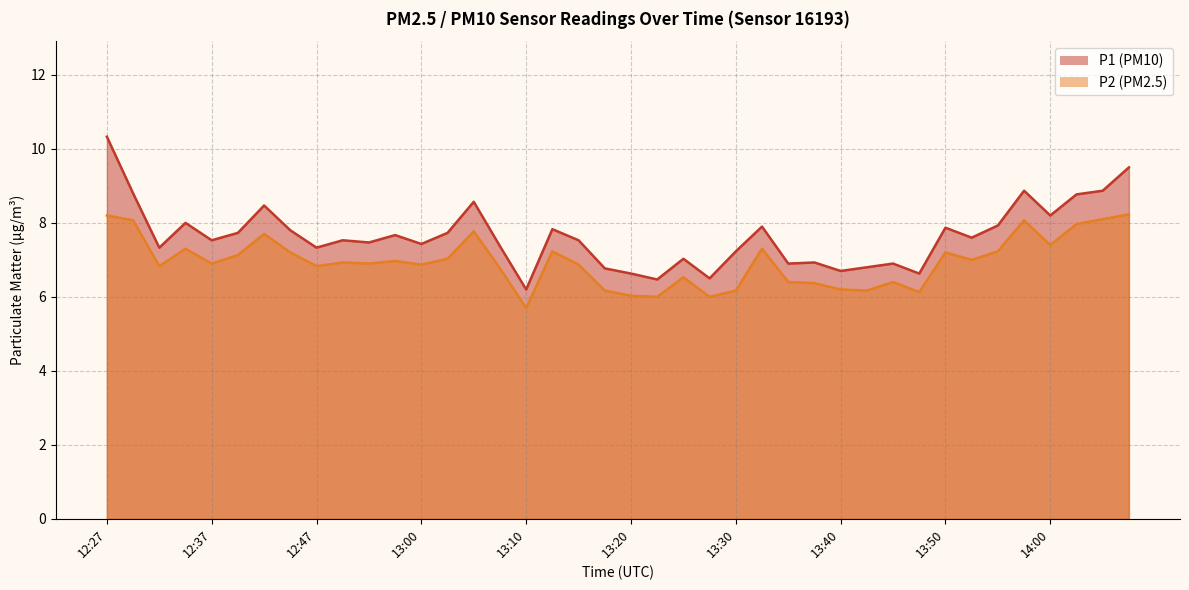

True or false: P2 has a value of 6.0 at 13:28.

True